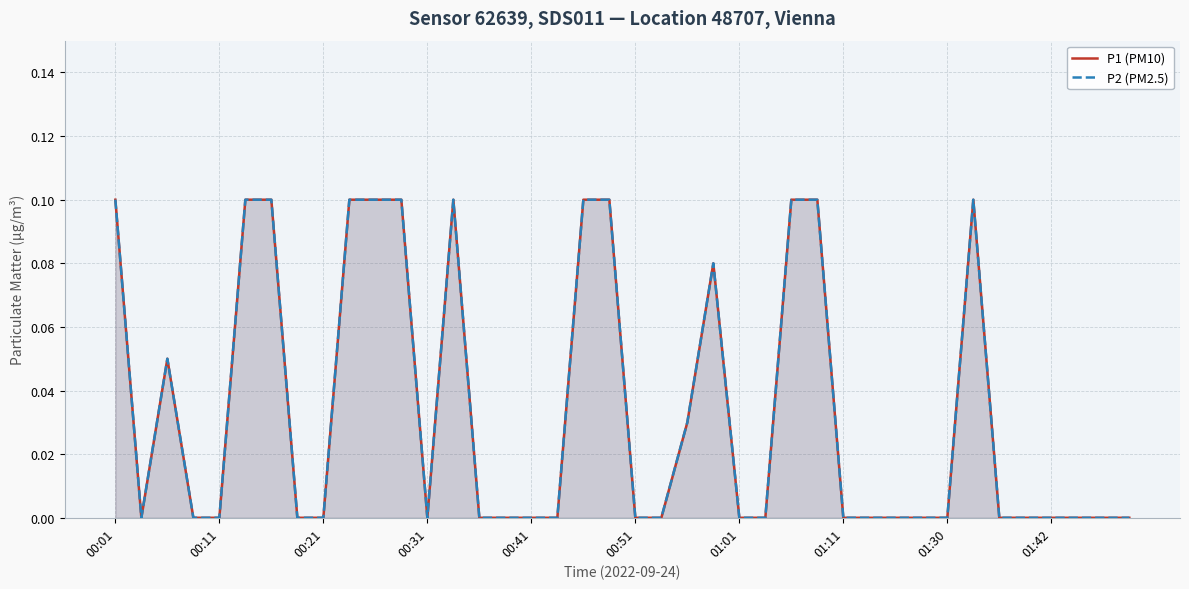

How many interior local peaks does the P1 (PM10) series have?

4